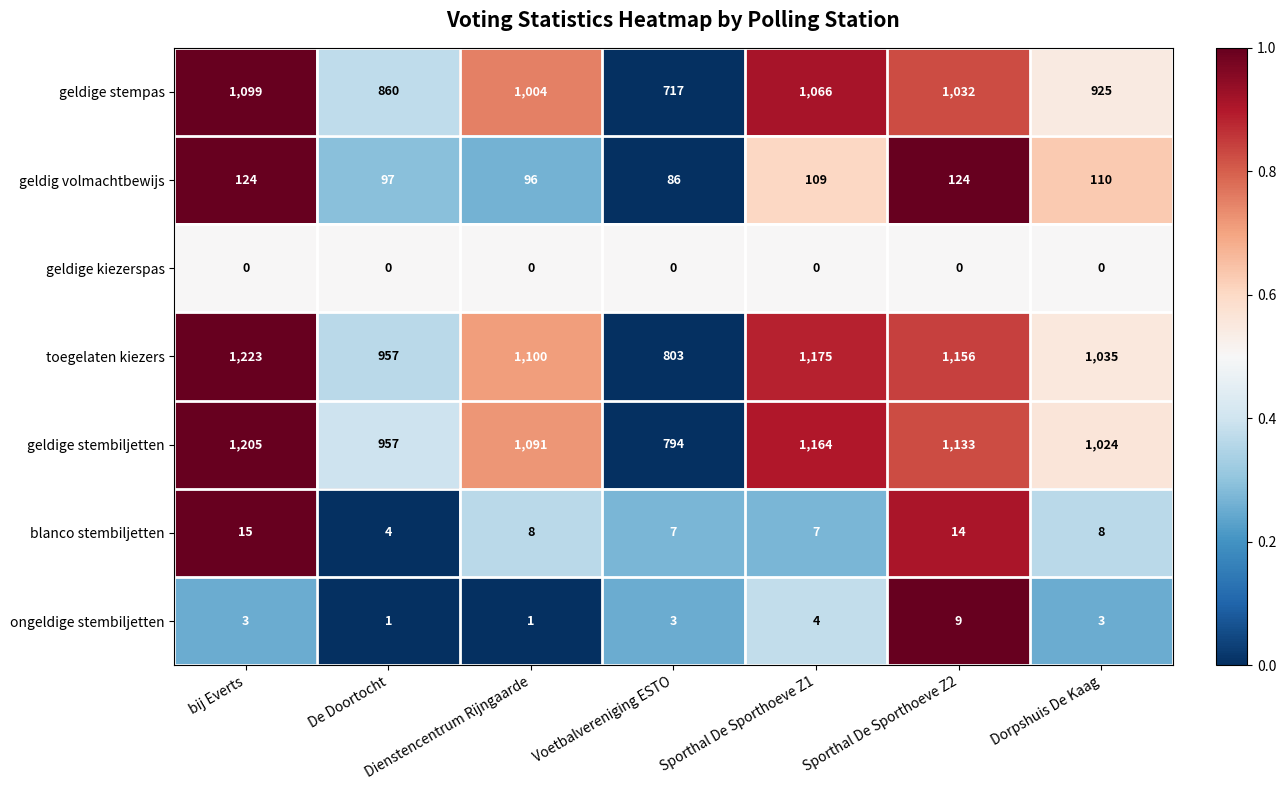

What is the difference between the maximum and second lowest values in the geldige stempas series?

239